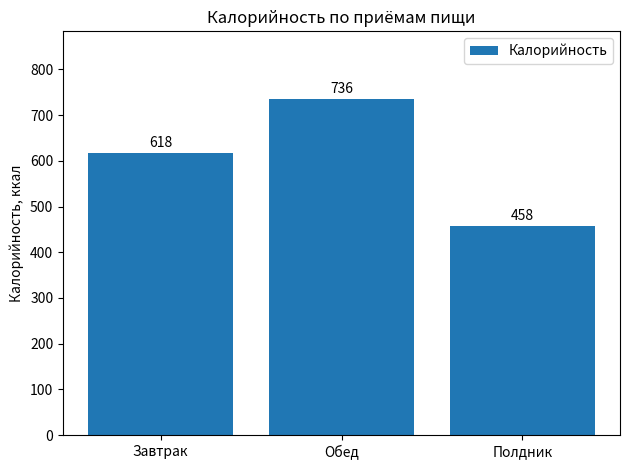

What is the ratio of the value at Обед to the value at Завтрак?

1.2